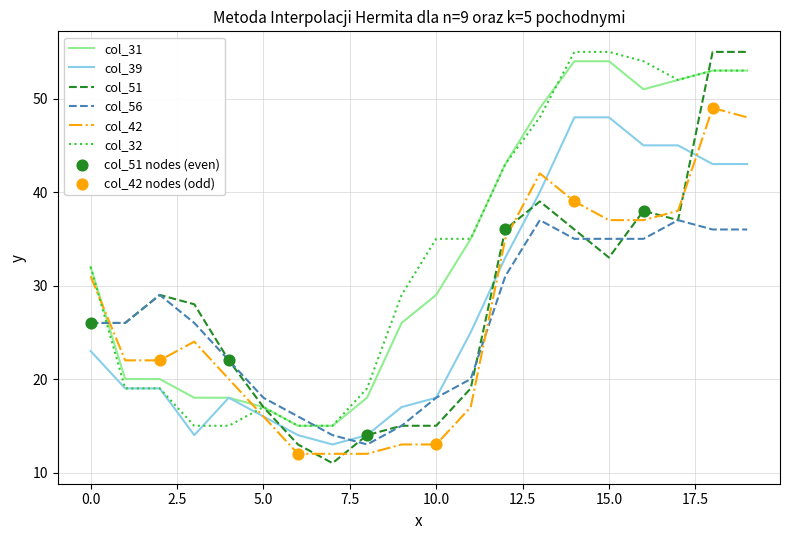

Which series has the widest spread of values?

col_51